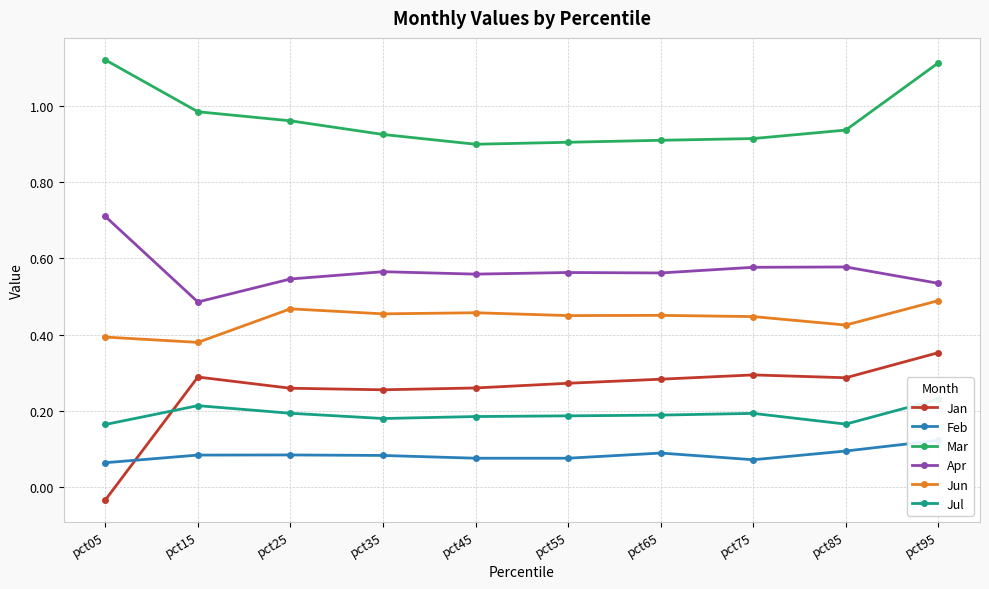

List the labels in order of Feb value, smallest first.

pct05, pct75, pct55, pct45, pct35, pct15, pct25, pct65, pct85, pct95